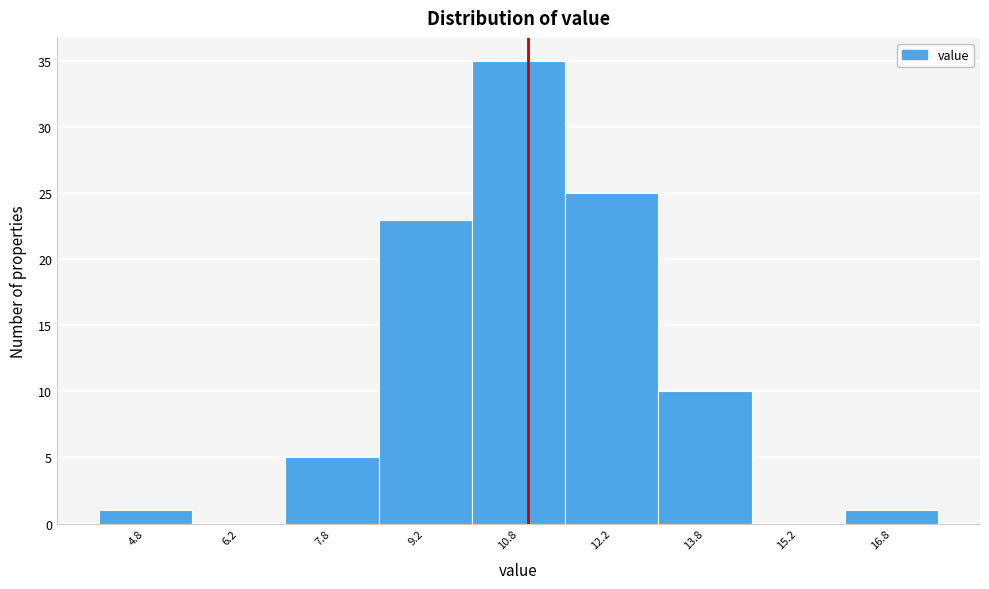

Over which range of the x-axis is the bar tallest?

10.0 to 11.5